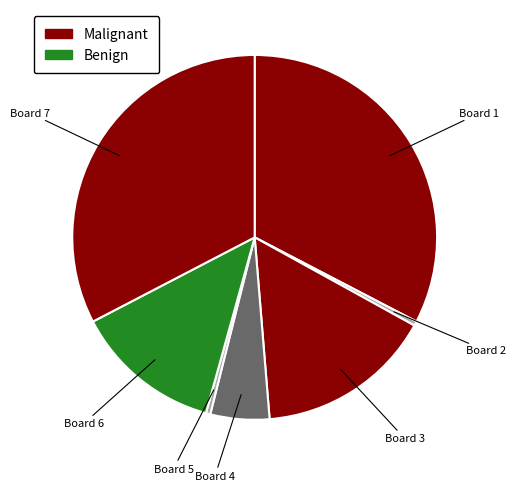

Which category has the biggest portion of the pie?

Board 1